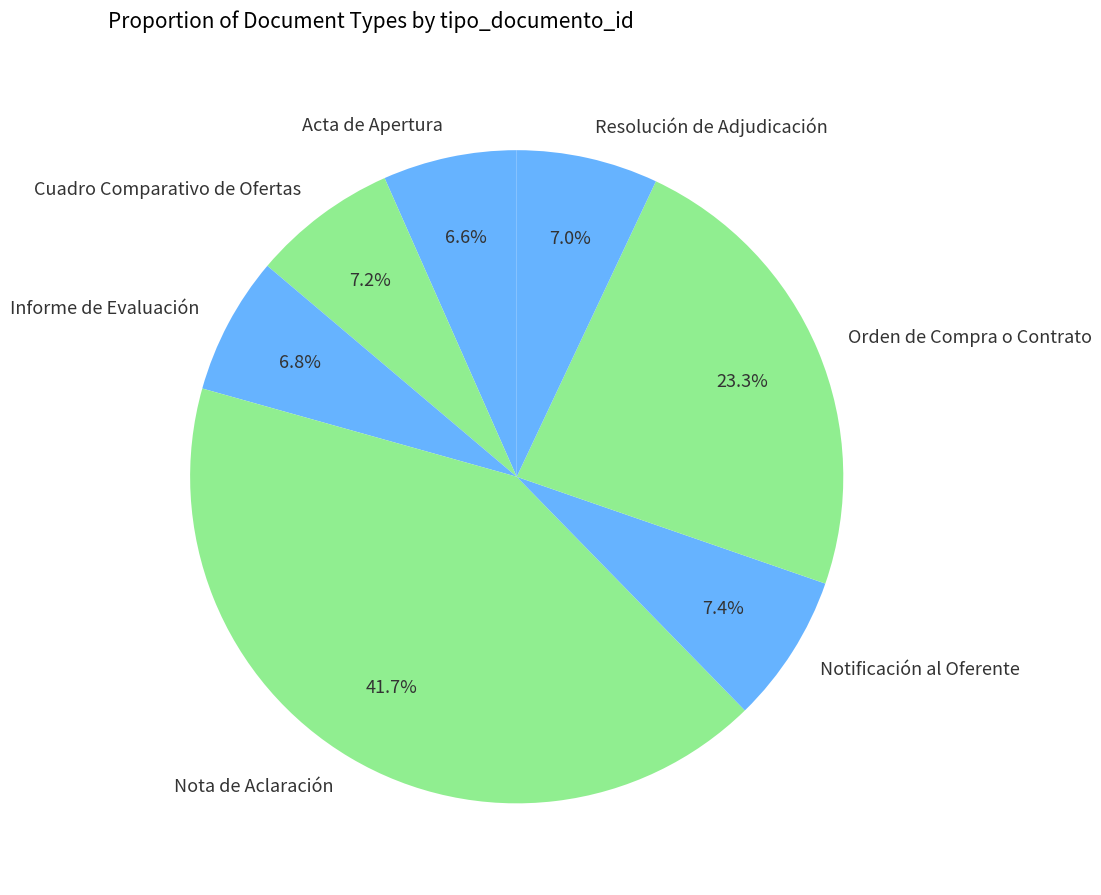

The Notificación al Oferente slice represents 7% of the pie. True or false?

True